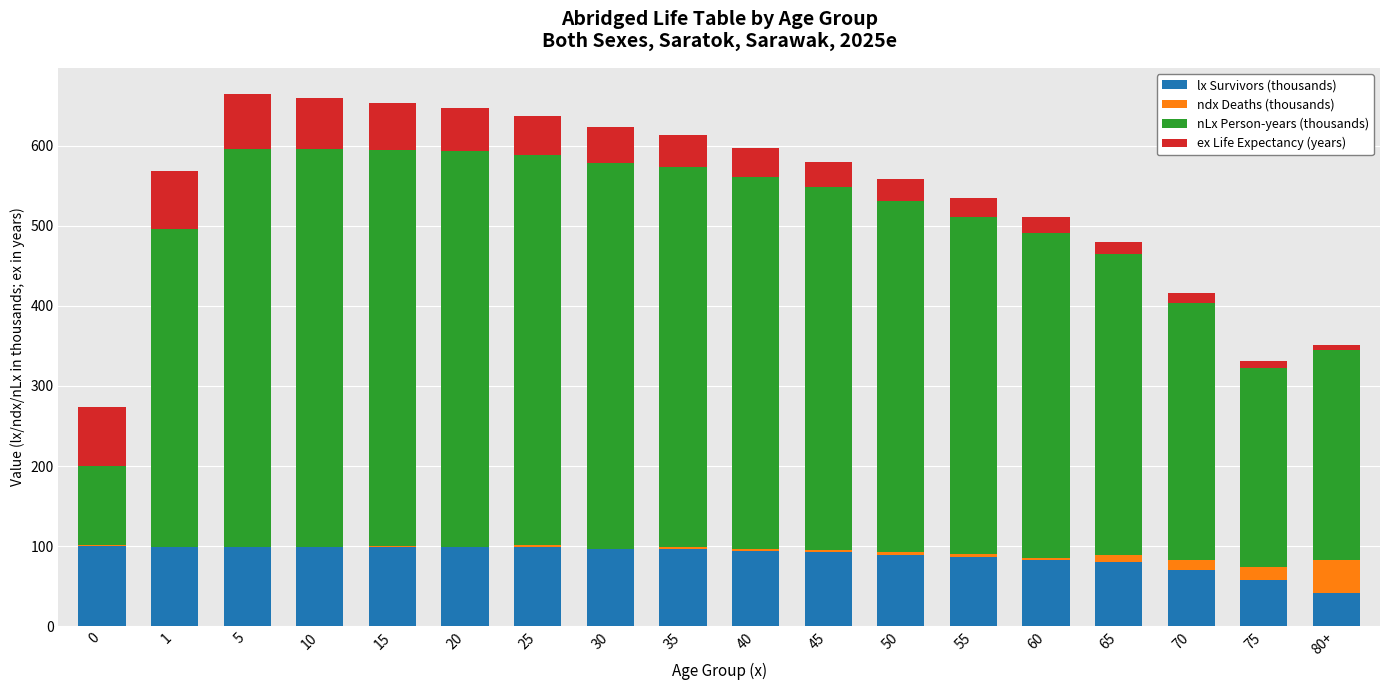

What is the sum of all lx Survivors (thousands) values?

1581.3